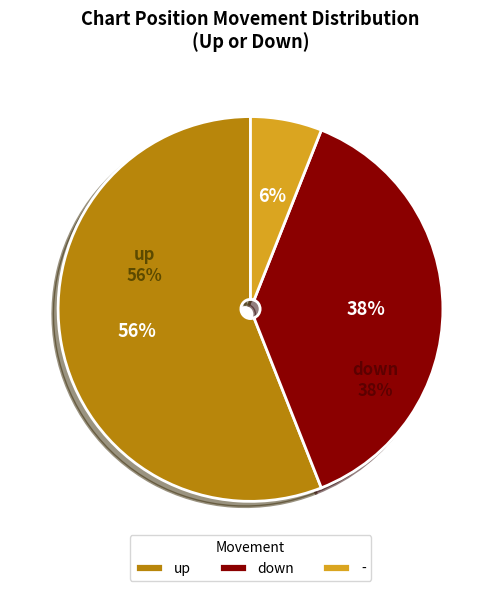

True or false: up accounts for 61% of the total.

False